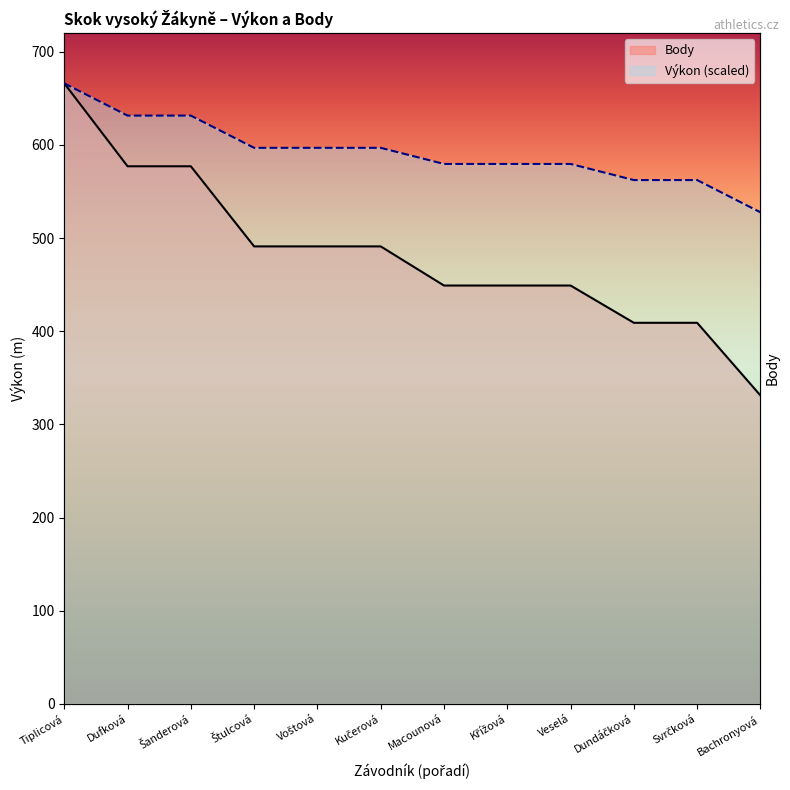

At which label does Body reach its peak?

Tiplicová